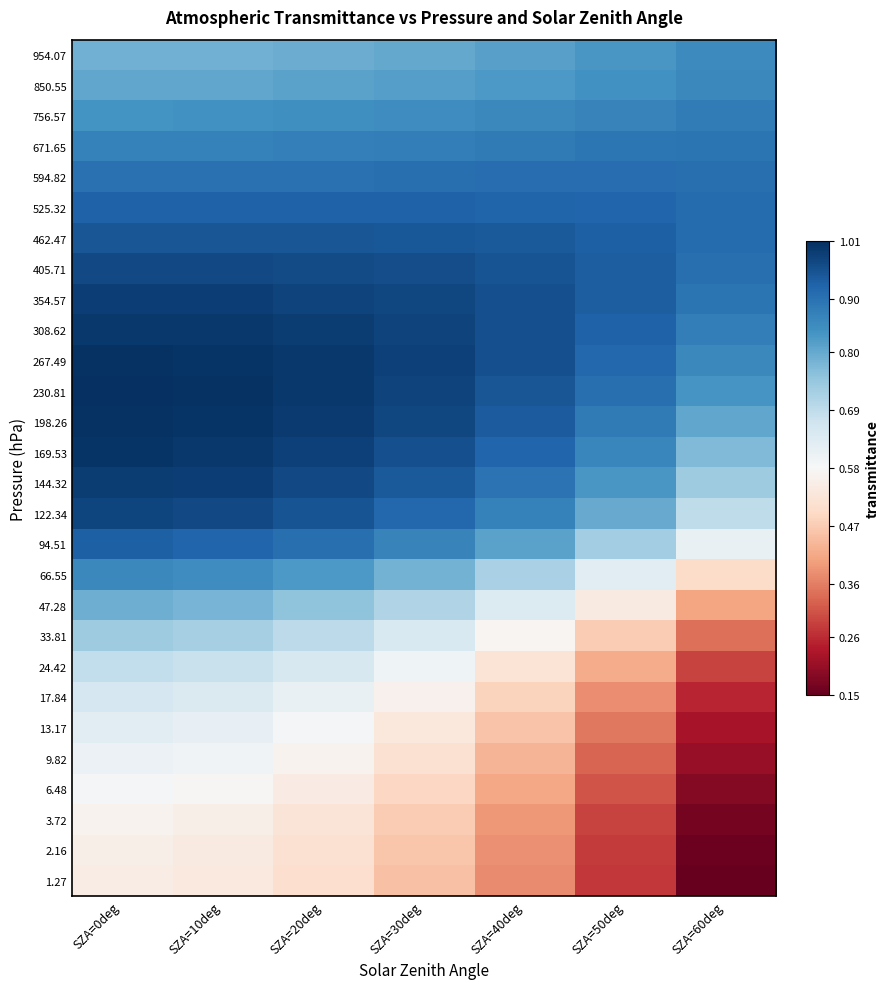

Rank the series at SZA=30deg from highest to lowest value.

267.49, 308.62, 230.81, 354.57, 198.26, 405.71, 169.53, 462.47, 144.32, 525.32, 122.34, 594.82, 671.65, 94.51, 756.57, 850.55, 954.07, 66.55, 47.28, 33.81, 24.42, 17.84, 13.17, 9.82, 6.48, 3.72, 2.16, 1.27